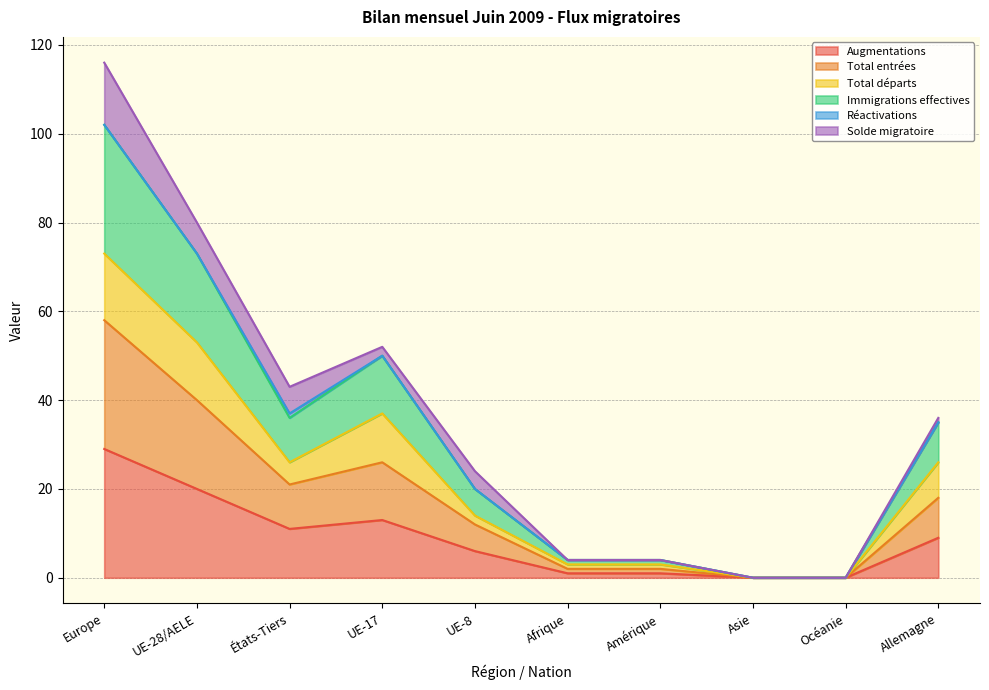

True or false: Immigrations effectives and Augmentations intersect in this chart.

False